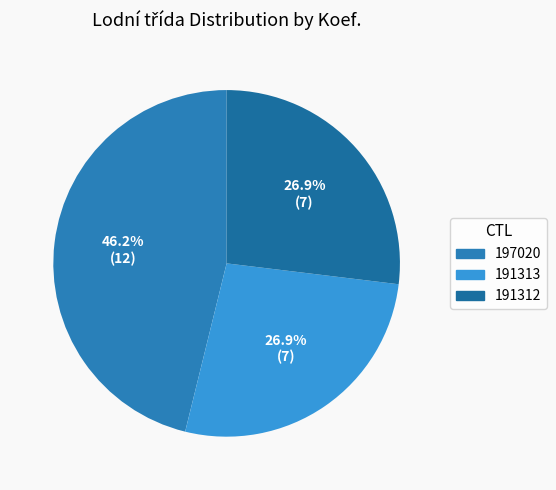

Which category has the biggest portion of the pie?

197020